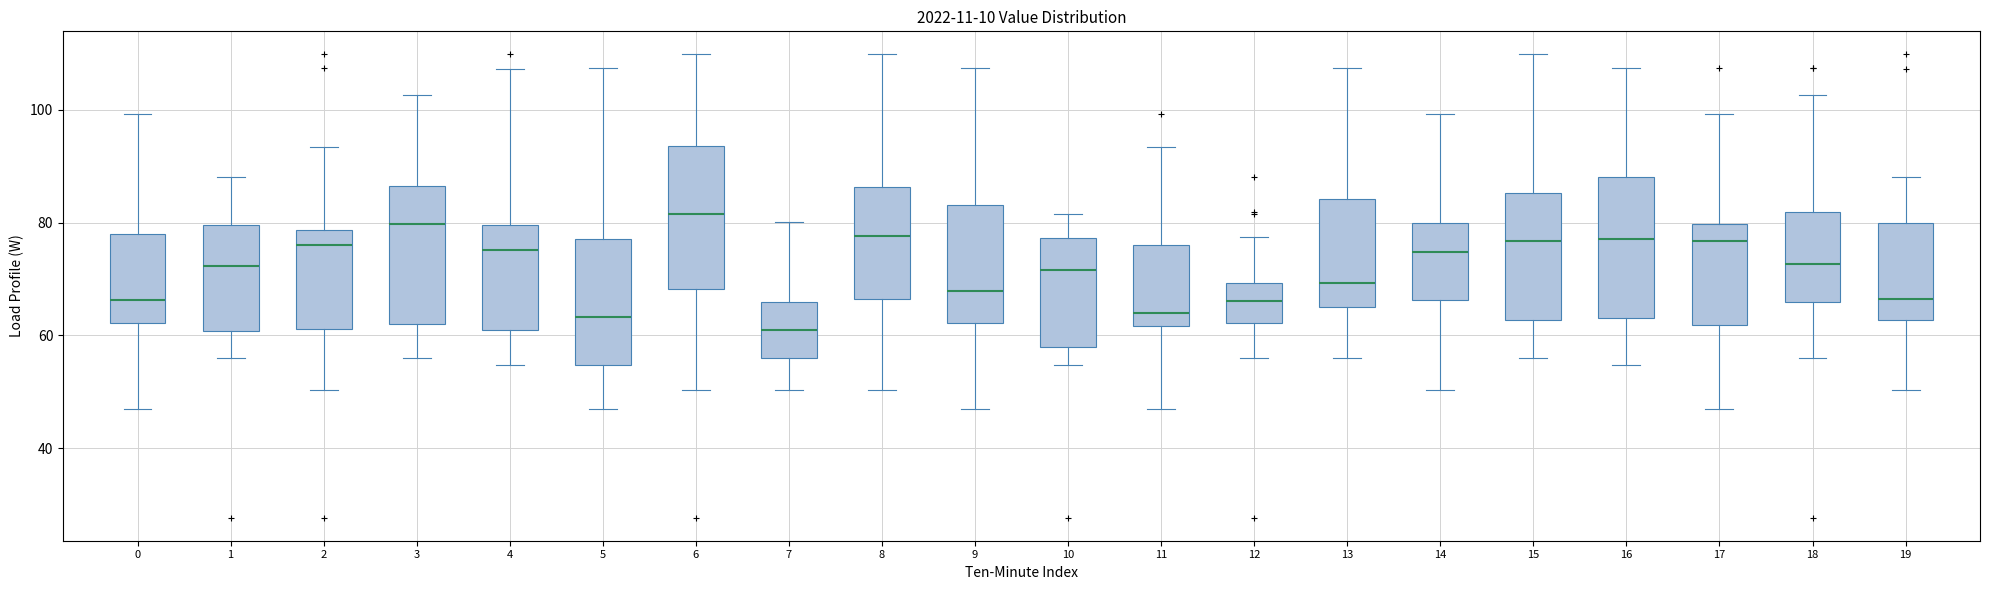

Reading left to right, read every box against the y-axis: the position of its median line, the range the box covers, and the ends of its whiskers. The values are not printed on the chart, so give them approximately, as read against the axis.

0: median 66, box 62 to 78, whiskers 46 to 100
1: median 72, box 60 to 80, whiskers 56 to 88
2: median 76, box 62 to 78, whiskers 50 to 94
3: median 80, box 62 to 86, whiskers 56 to 102
4: median 76, box 60 to 80, whiskers 54 to 108
5: median 64, box 54 to 78, whiskers 46 to 108
6: median 82, box 68 to 94, whiskers 50 to 110
7: median 60, box 56 to 66, whiskers 50 to 80
8: median 78, box 66 to 86, whiskers 50 to 110
9: median 68, box 62 to 84, whiskers 46 to 108
10: median 72, box 58 to 78, whiskers 54 to 82
11: median 64, box 62 to 76, whiskers 46 to 94
12: median 66, box 62 to 70, whiskers 56 to 78
13: median 70, box 64 to 84, whiskers 56 to 108
14: median 74, box 66 to 80, whiskers 50 to 100
15: median 76, box 62 to 86, whiskers 56 to 110
16: median 78, box 64 to 88, whiskers 54 to 108
17: median 76, box 62 to 80, whiskers 46 to 100
18: median 72, box 66 to 82, whiskers 56 to 102
19: median 66, box 62 to 80, whiskers 50 to 88